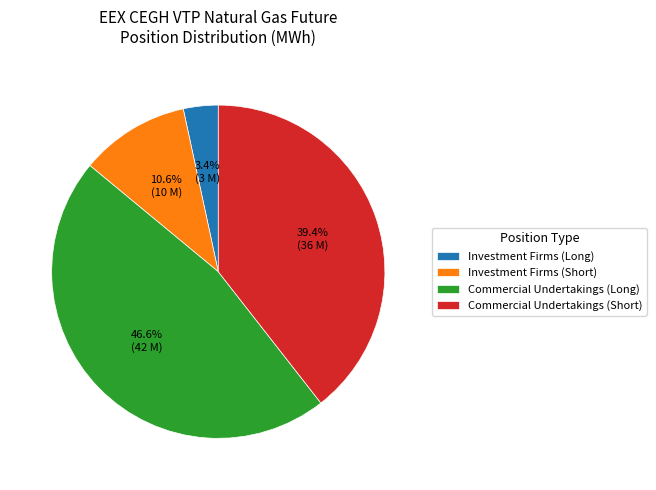

Rank the categories by value from lowest to highest.

Investment Firms (Long), Investment Firms (Short), Commercial Undertakings (Short), Commercial Undertakings (Long)